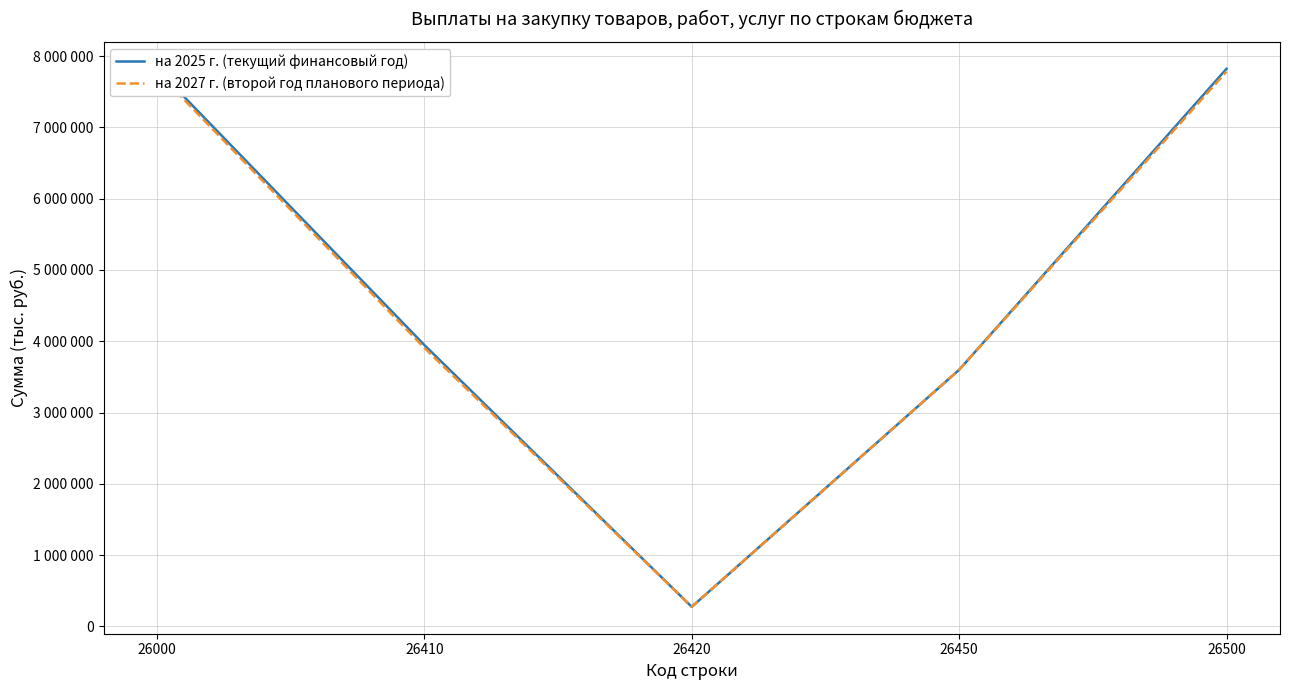

Reading left to right, list all the values displayed in this chart.

на 2025 г. (текущий финансовый год): 26000=7822255	26410=3947337	26420=274918	26450=3600000	26500=7822255
на 2027 г. (второй год планового периода): 26000=7782156	26410=3907238	26420=274918	26450=3600000	26500=7782156